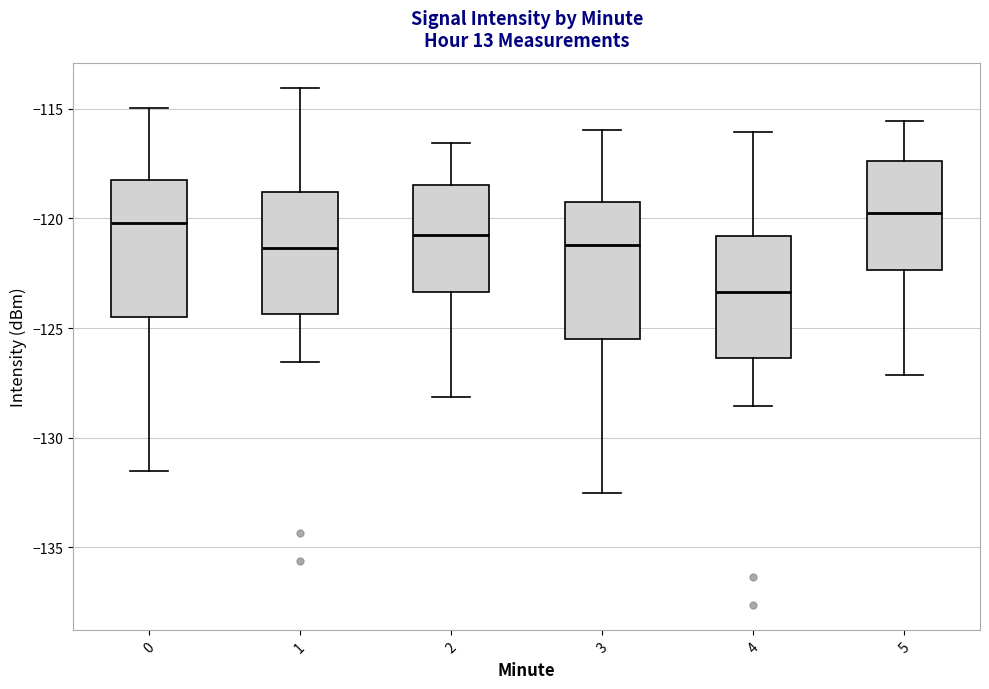

Reading left to right, transcribe this box plot: for each box, give where its median line is, the range the box spans, and where its two whiskers end, as read against the y-axis. The values are not printed on the chart, so give them approximately, as read against the axis.

0: median -120.0, box -124.5 to -118.0, whiskers -131.5 to -115.0
1: median -121.5, box -124.5 to -119.0, whiskers -126.5 to -114.0
2: median -120.5, box -123.5 to -118.5, whiskers -128.0 to -116.5
3: median -121.0, box -125.5 to -119.0, whiskers -132.5 to -116.0
4: median -123.5, box -126.5 to -121.0, whiskers -128.5 to -116.0
5: median -119.5, box -122.5 to -117.5, whiskers -127.0 to -115.5